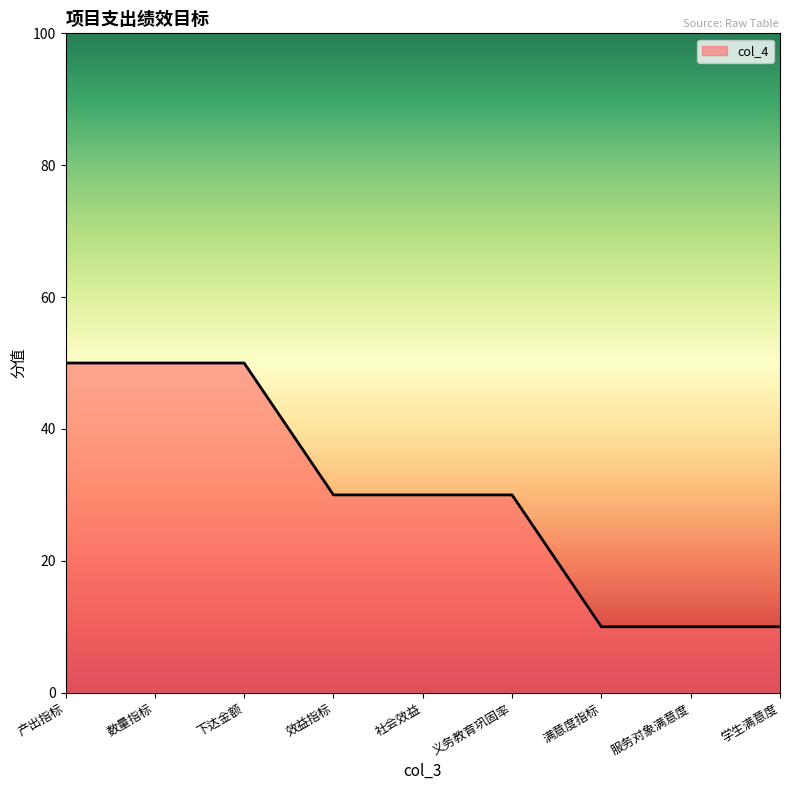

Read the value at 产出指标.

50